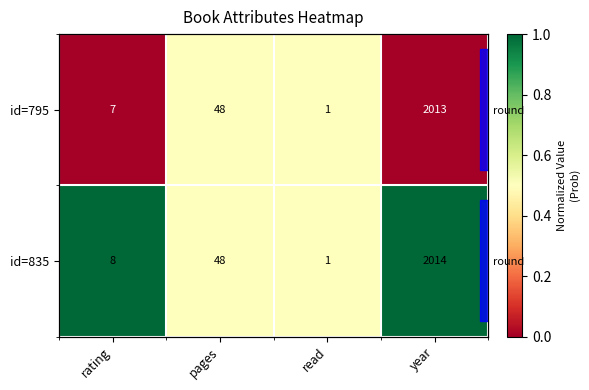

Which series has the largest total across all categories?

id=835